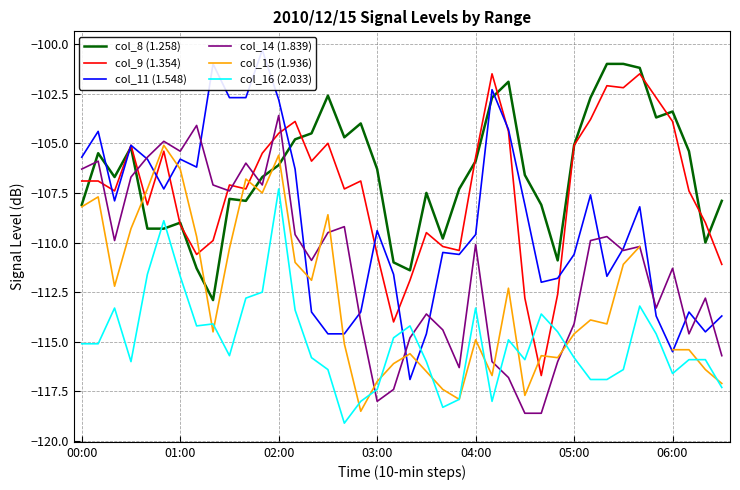

True or false: col_9 (1.354) has a value of -103.9 at 06:00.

True